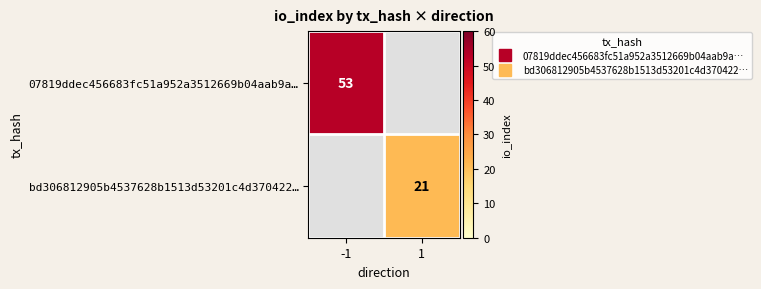

What is the approximate value of bd306812905b4537628b1513d53201c4d370422… at 1?

21.0